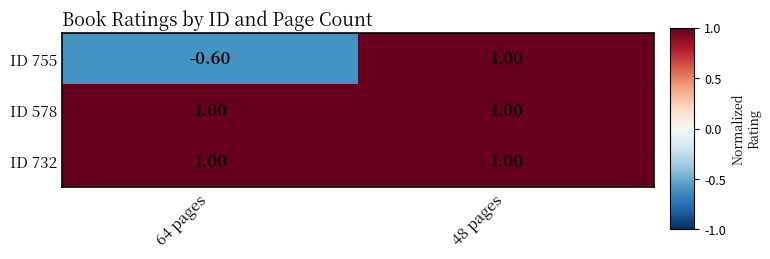

What is the sum of the ID 755 values at 48 pages and 64 pages?

0.4